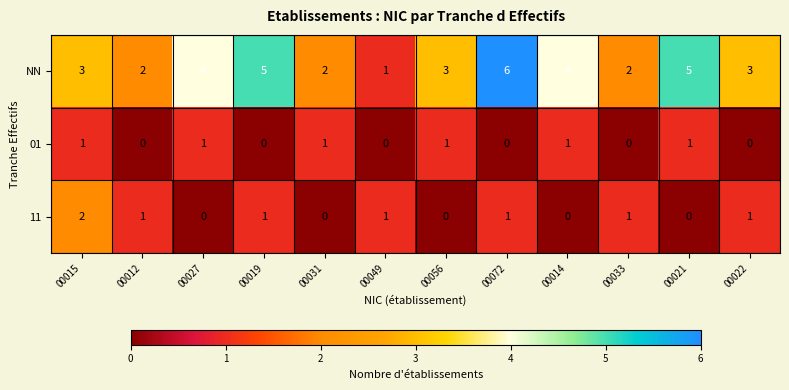

Which series has the largest total across all categories?

NN